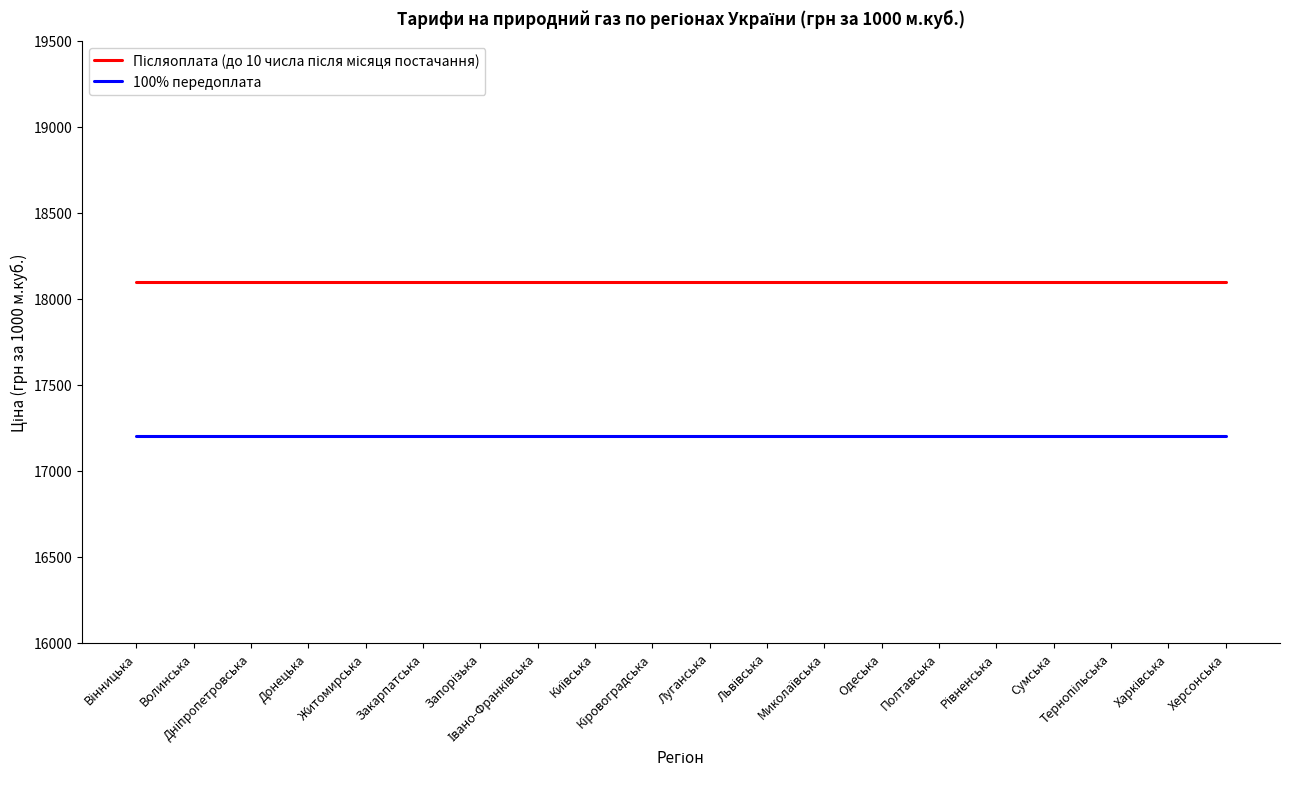

What is the minimum value shown in the chart?

17200